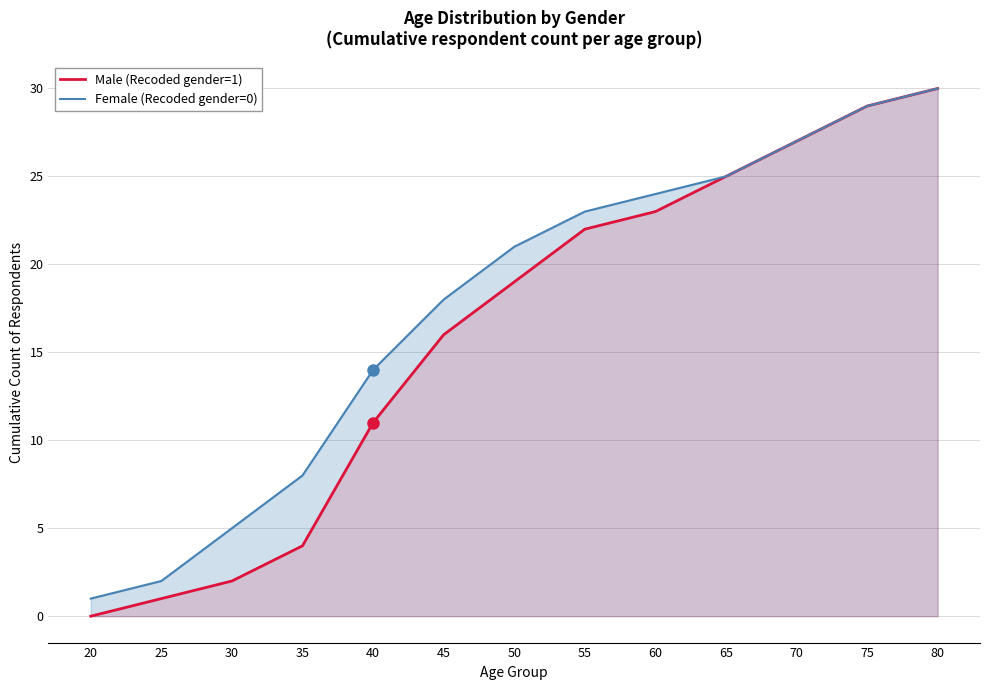

True or false: Male (Recoded gender=1) has more than 0 points higher than both neighbors.

False